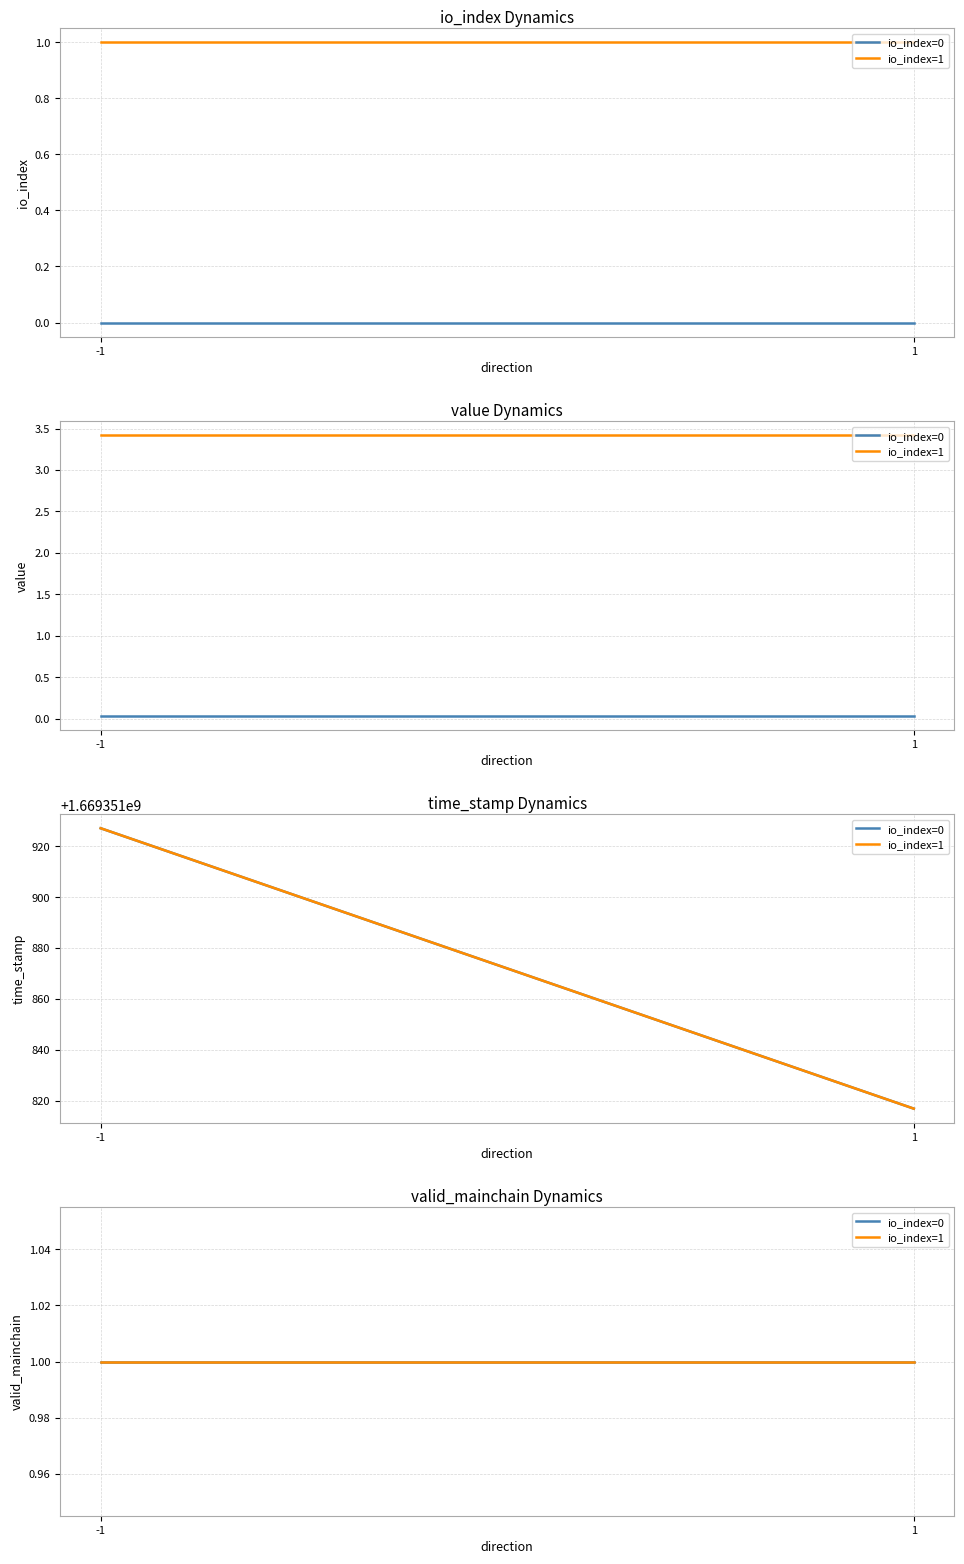

Is the value of valid_mainchain at 1 greater than the value of value at 1?

Yes